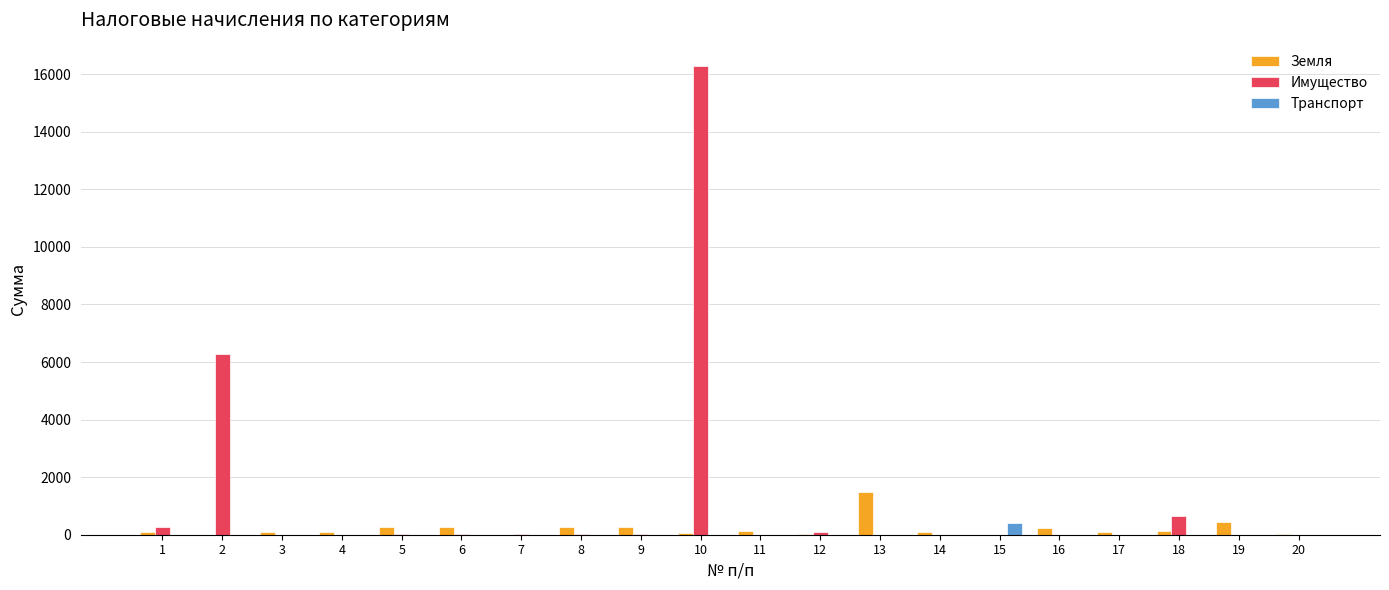

Which series has the largest total across all categories?

Имущество